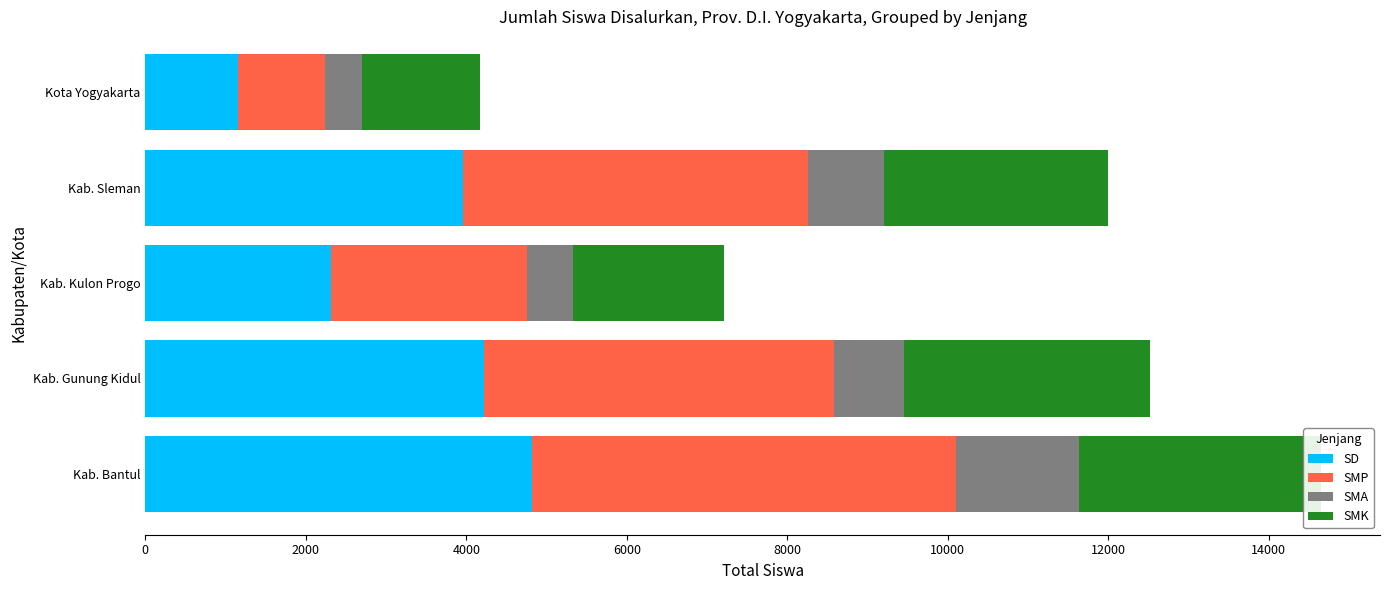

What is the total value across all series at Kab. Bantul?

14653